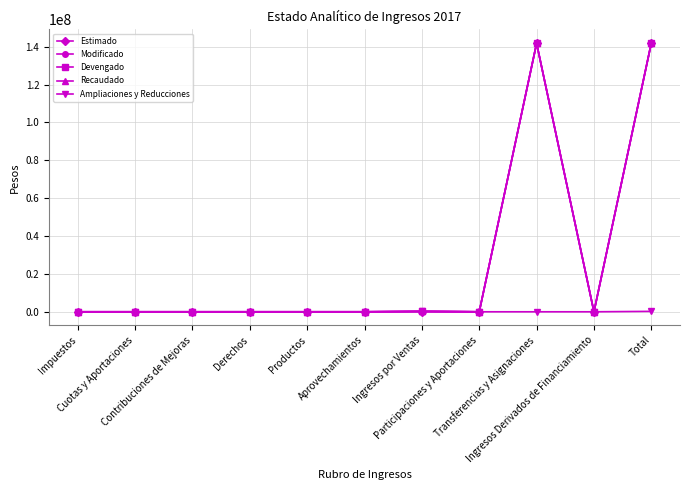

What is the sum of all Modificado values?

283989652